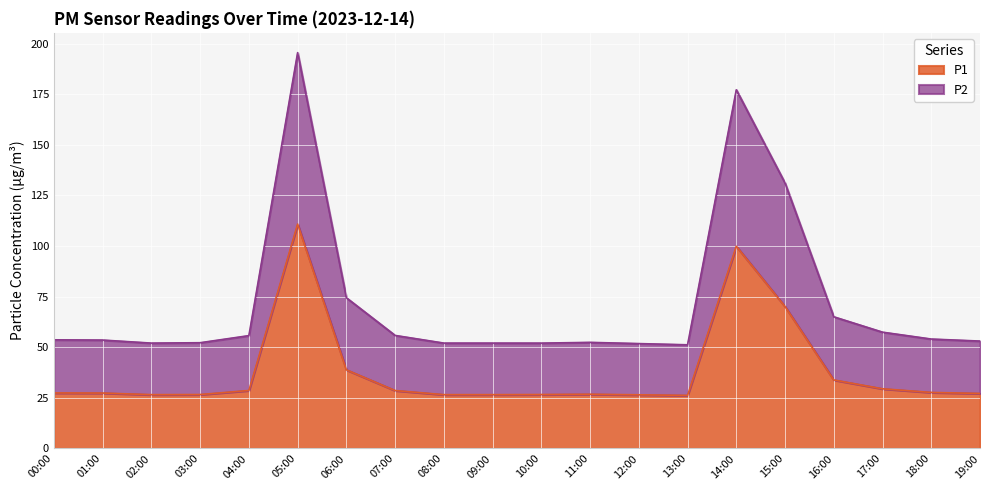

What value does the P2 series have at 02:00?

52.0